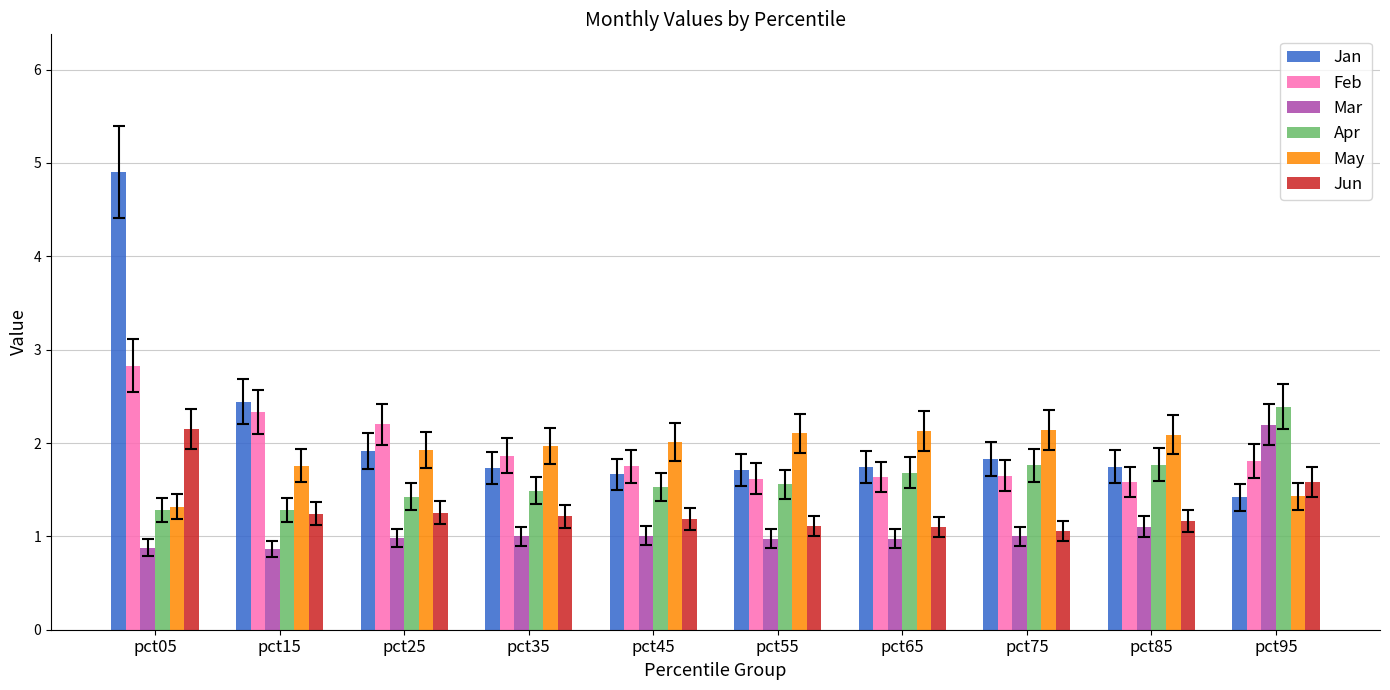

How many bars are there in total?

60